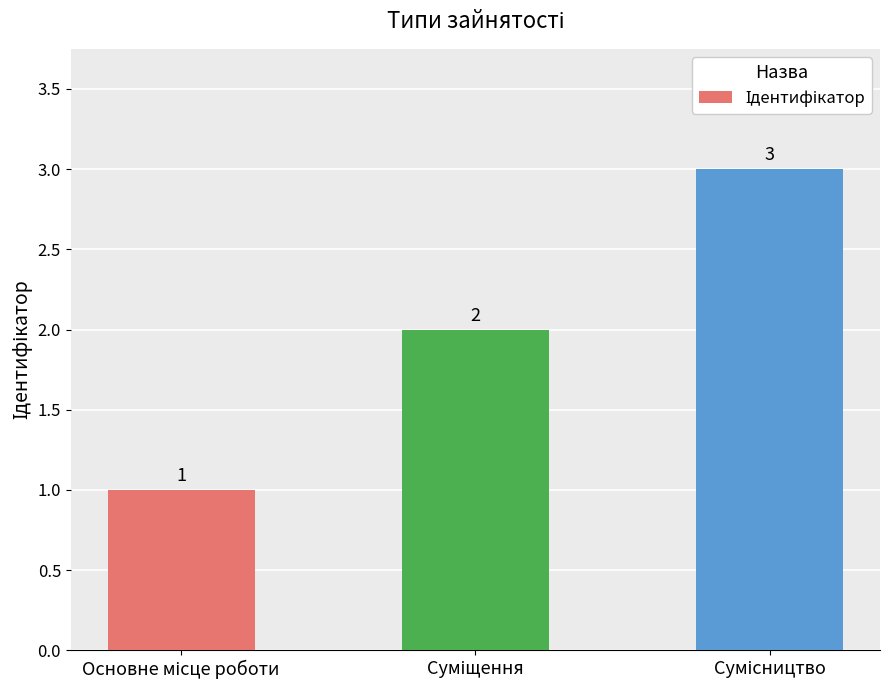

Reading left to right, transcribe all the data shown in this chart.

1	2	3